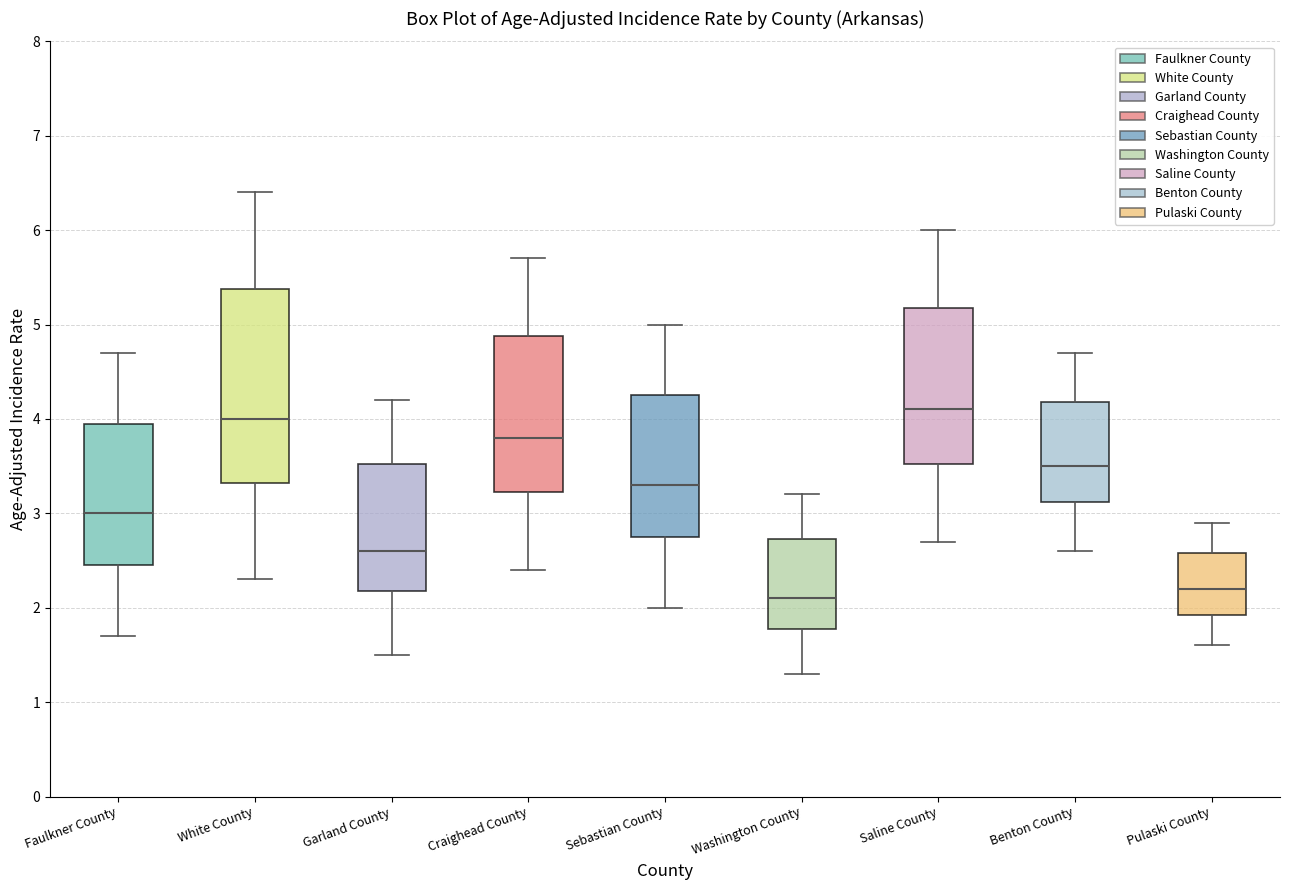

Reading left to right, read every box against the y-axis: the position of its median line, the range the box covers, and the ends of its whiskers. The values are not printed on the chart, so give them approximately, as read against the axis.

Faulkner County: median 3.0, box 2.5 to 4.0, whiskers 1.7 to 4.7
White County: median 4.0, box 3.3 to 5.4, whiskers 2.3 to 6.4
Garland County: median 2.6, box 2.2 to 3.5, whiskers 1.5 to 4.2
Craighead County: median 3.8, box 3.2 to 4.9, whiskers 2.4 to 5.7
Sebastian County: median 3.3, box 2.8 to 4.3, whiskers 2.0 to 5.0
Washington County: median 2.1, box 1.8 to 2.7, whiskers 1.3 to 3.2
Saline County: median 4.1, box 3.5 to 5.2, whiskers 2.7 to 6.0
Benton County: median 3.5, box 3.1 to 4.2, whiskers 2.6 to 4.7
Pulaski County: median 2.2, box 1.9 to 2.6, whiskers 1.6 to 2.9